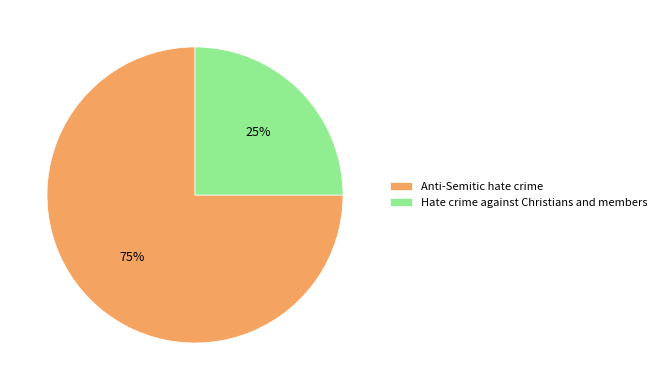

True or false: Anti-Semitic hate crime accounts for 87% of the total.

False